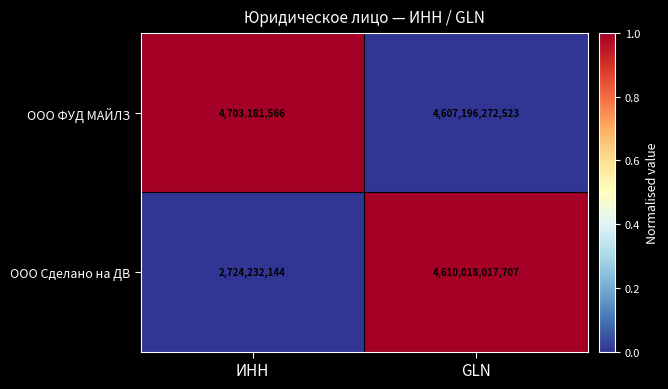

What is the total value across all series at GLN?

9217214290230